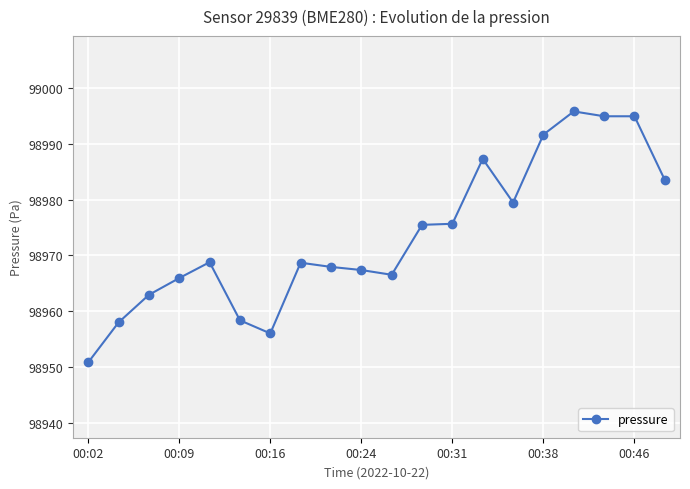

Count the number of data series in this chart.

1